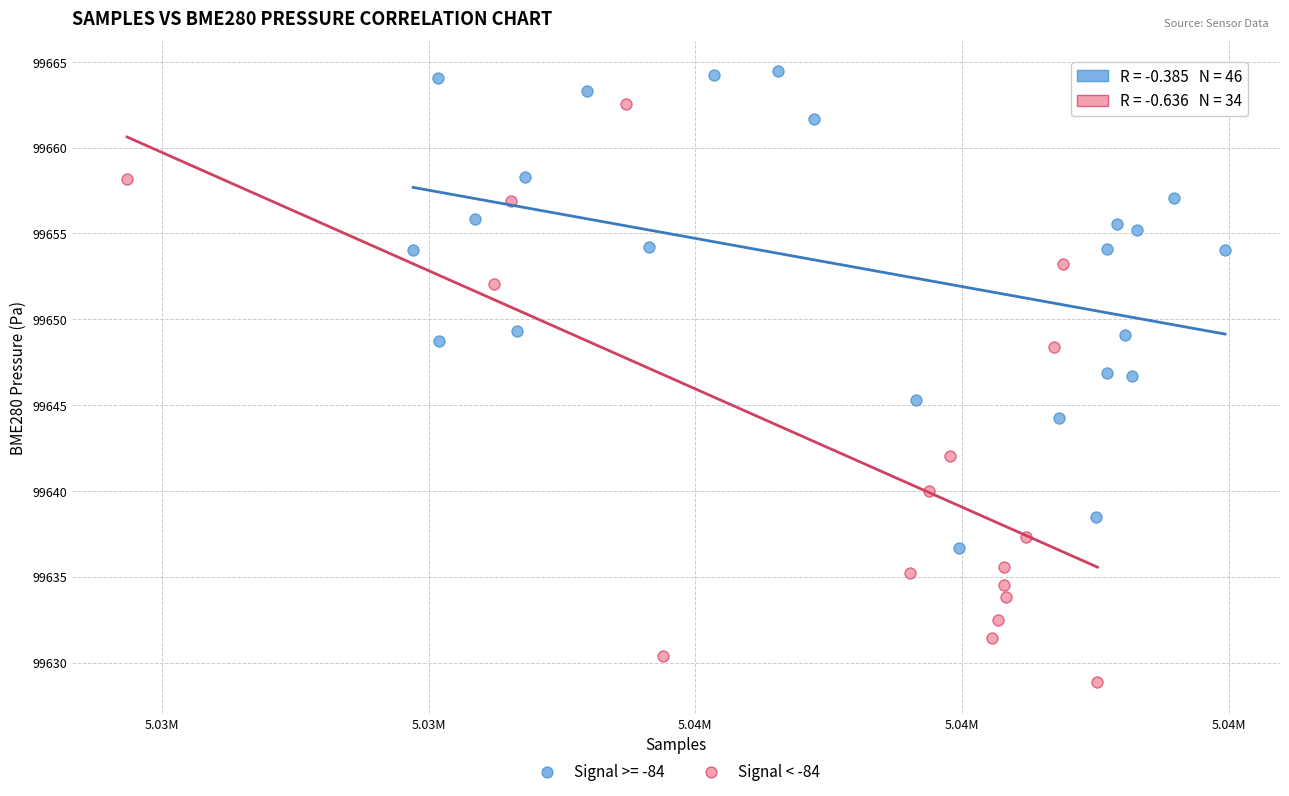

Which series reaches the minimum Y coordinate?

Signal < -84